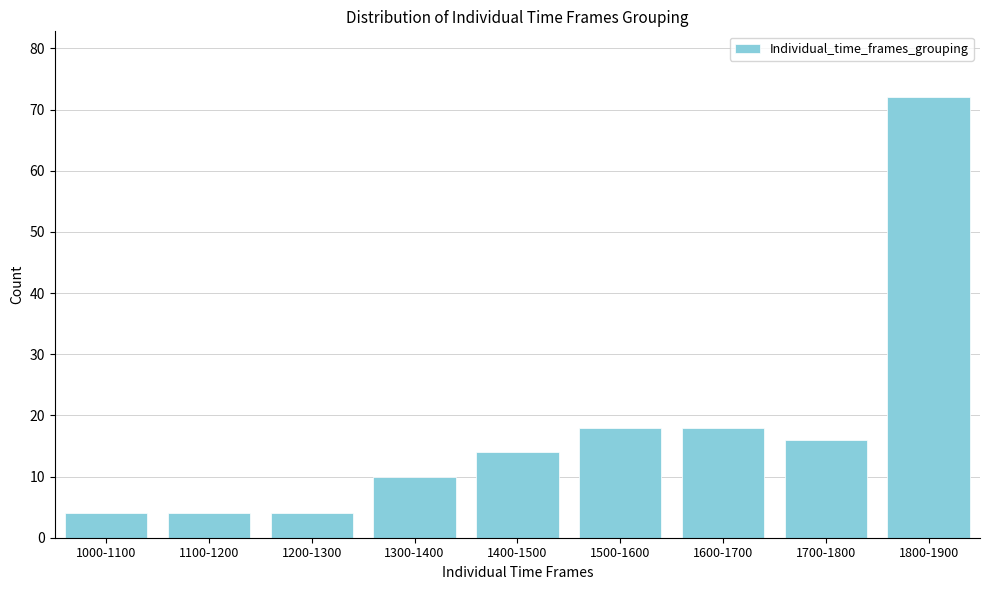

Reading right to left, extract all data points from this chart.

72	16	18	18	14	10	4	4	4